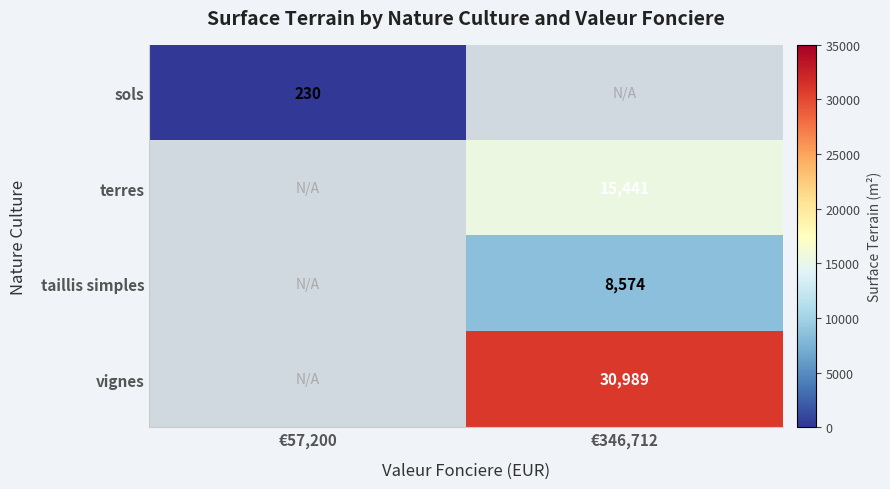

The vignes series shows 12378 at €346,712. True or false?

False